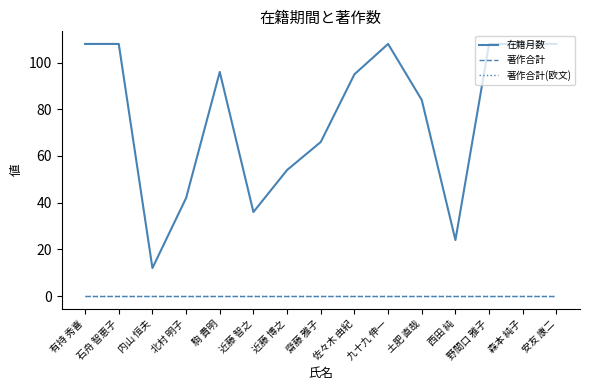

At which label does 著作合計 reach its minimum?

有持 秀喜